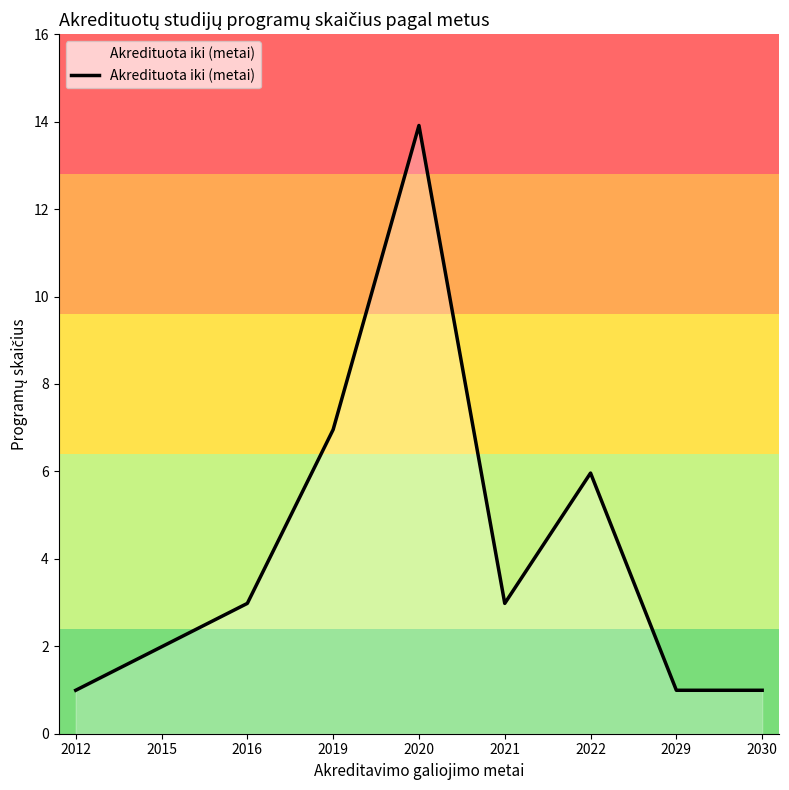

Reading left to right, transcribe all the data shown in this chart.

1	2	3	7	14	3	6	1	1